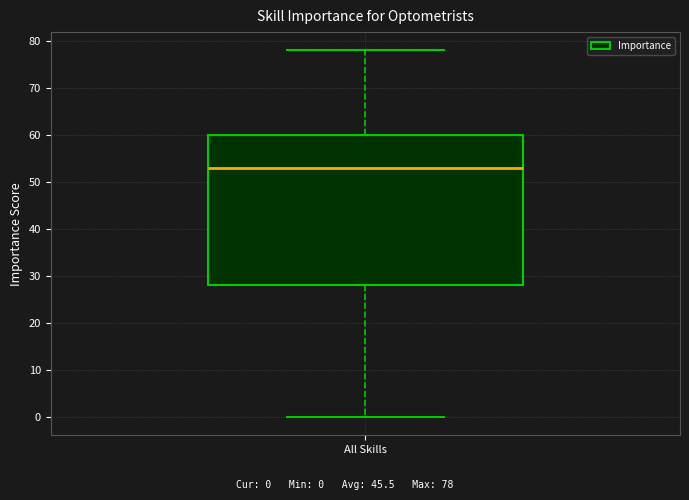

Where does the upper whisker of the box for All Skills end on the y-axis? The values are not printed on the chart, so give them approximately, as read against the axis.

78